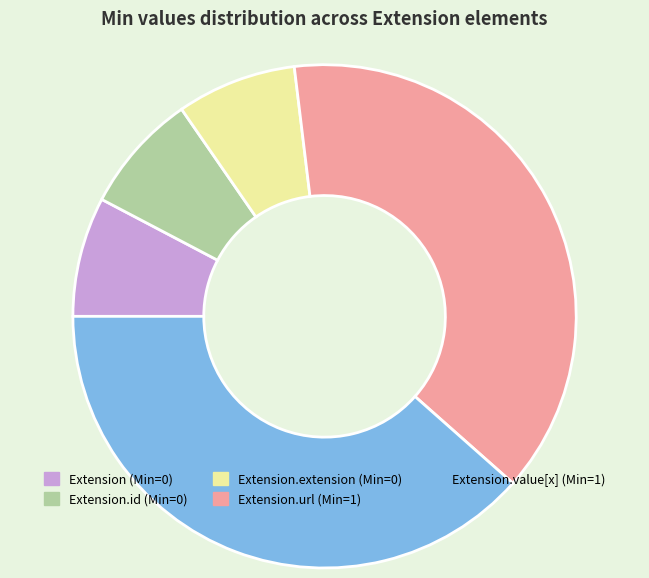

Is there a majority slice in this chart?

No